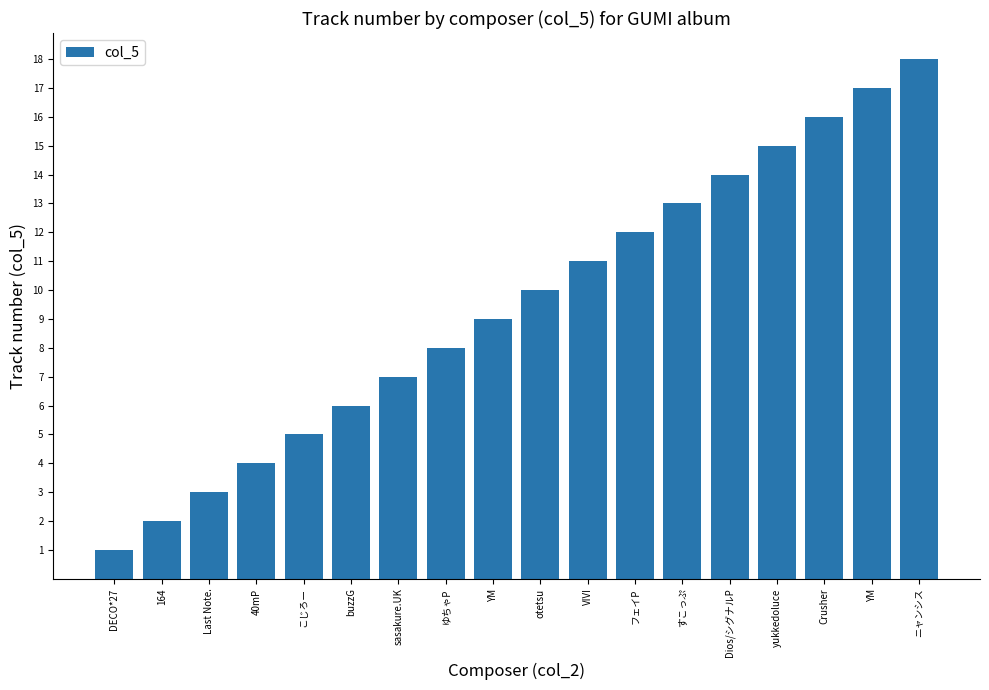

What is the approximate value at すこっぷ?

13